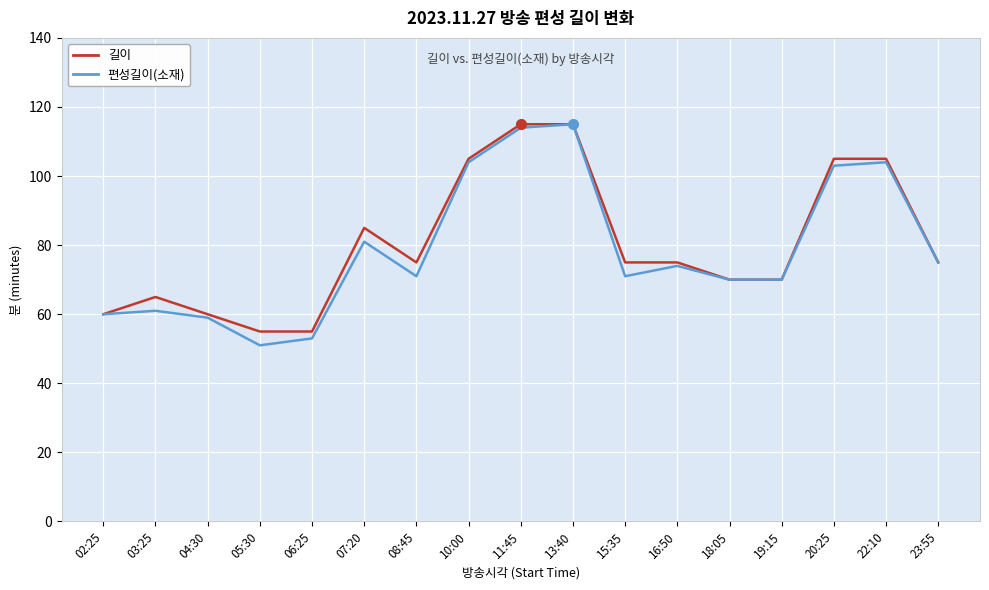

What is the lowest value of the 길이 series?

55